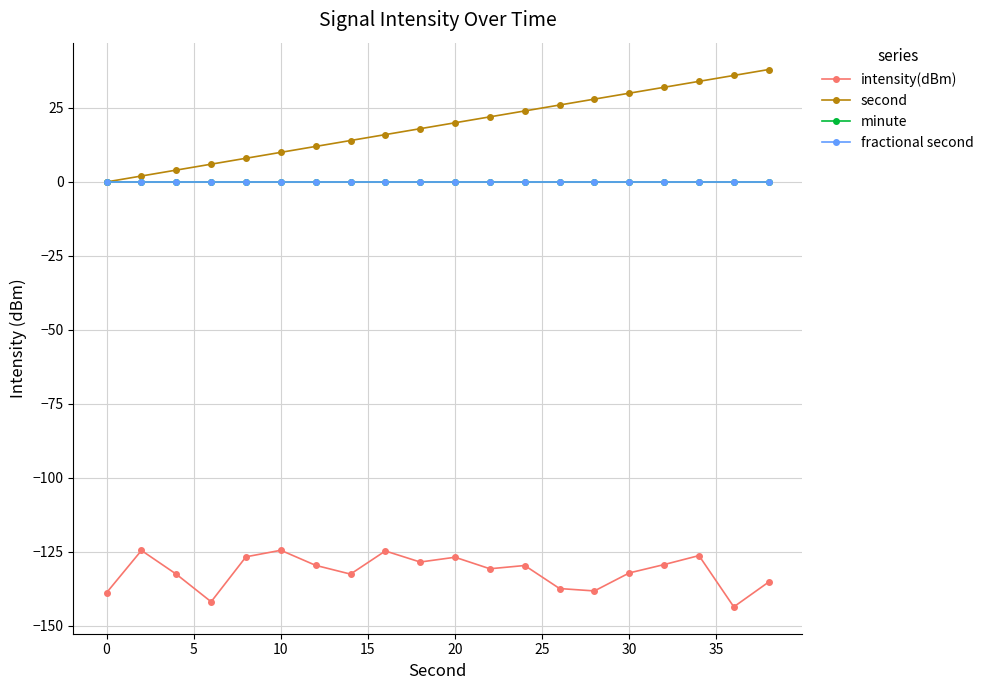

How many lines are shown in the chart?

4